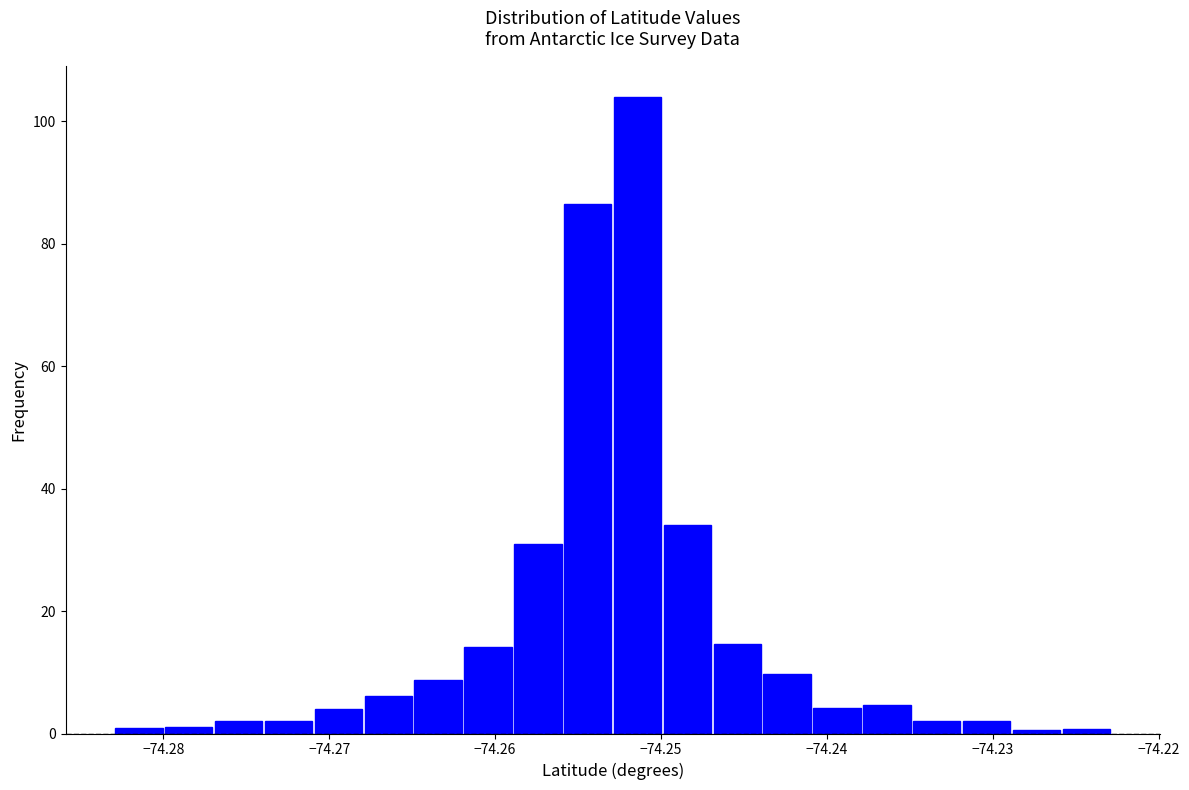

Around what value on the x-axis is the tallest bar? Give the approximate position of its centre, as read against the axis.

-74.251